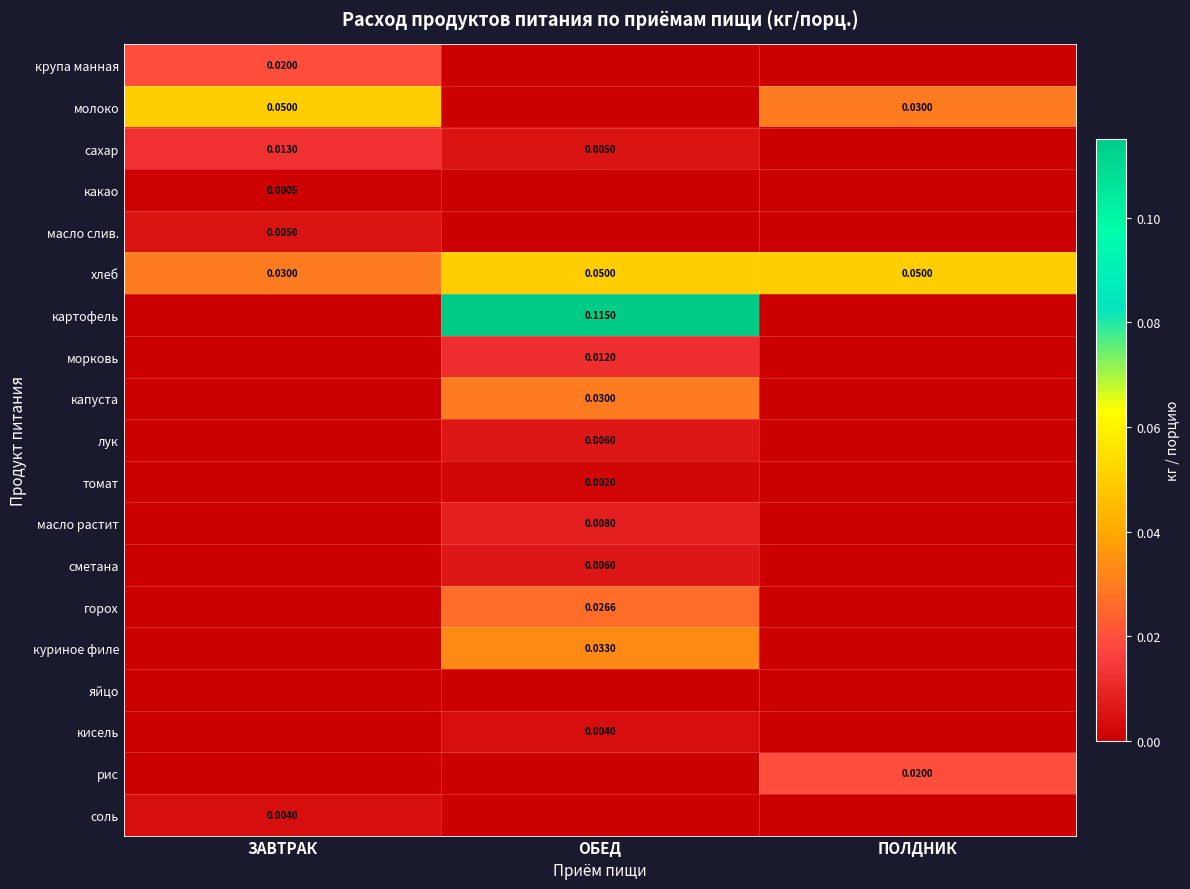

At which label does хлеб reach its minimum?

ЗАВТРАК